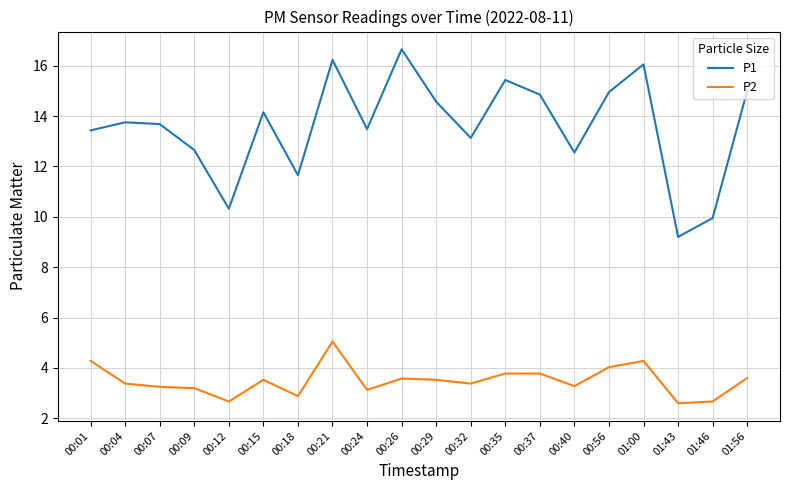

The value of P1 at 01:43 is 13.4. True or false?

False